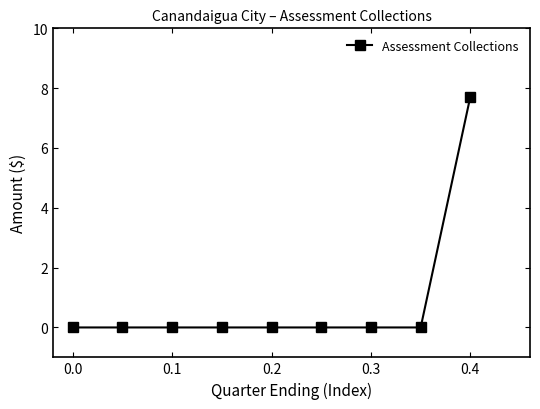

What is the greatest value displayed?

7.7